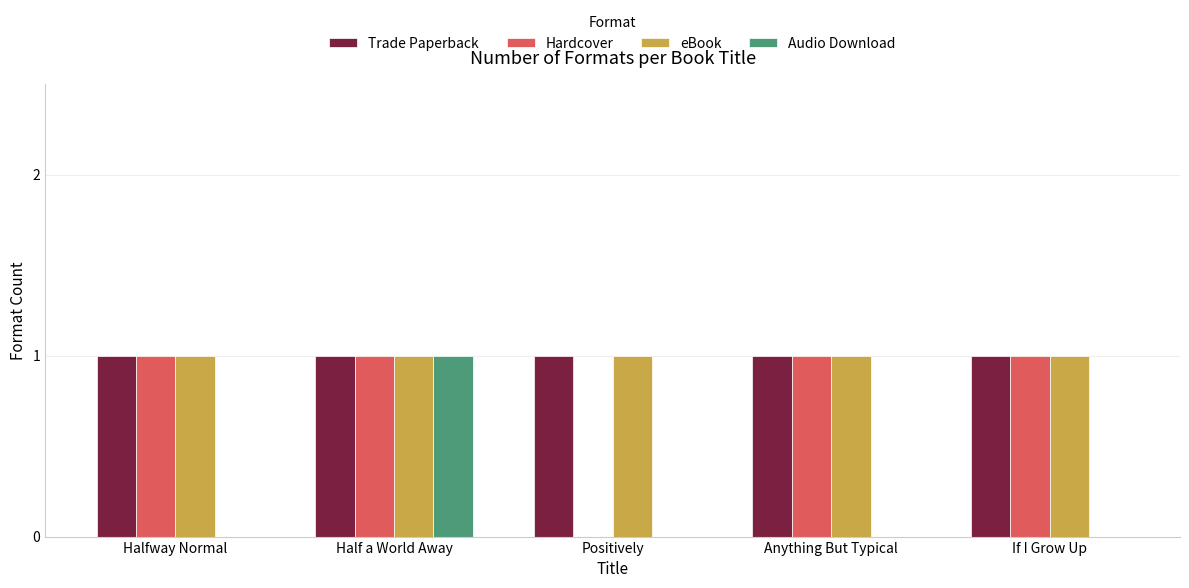

The Hardcover series shows 1 at Half a World Away. True or false?

True